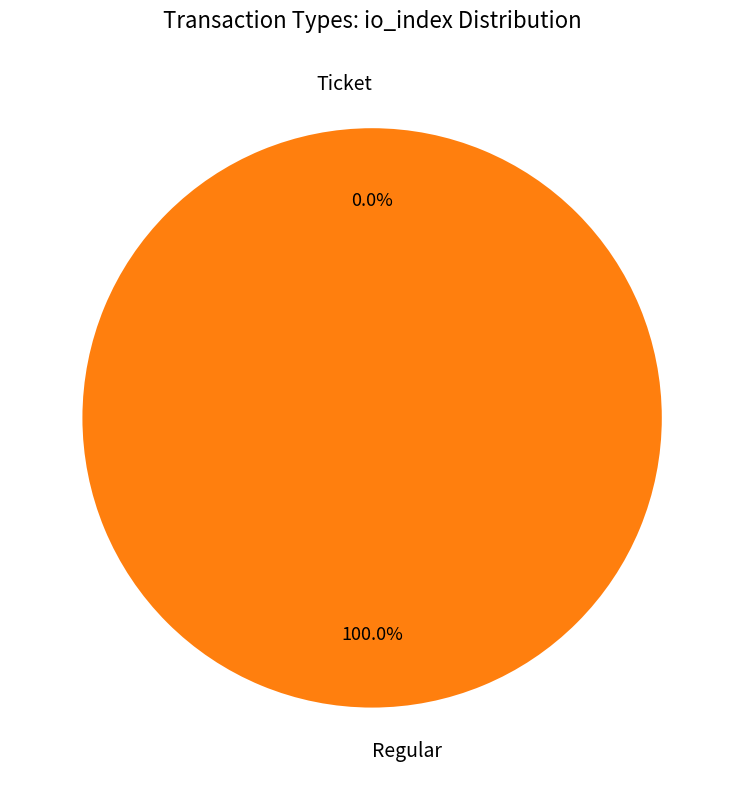

Is Regular the majority of the pie?

Yes